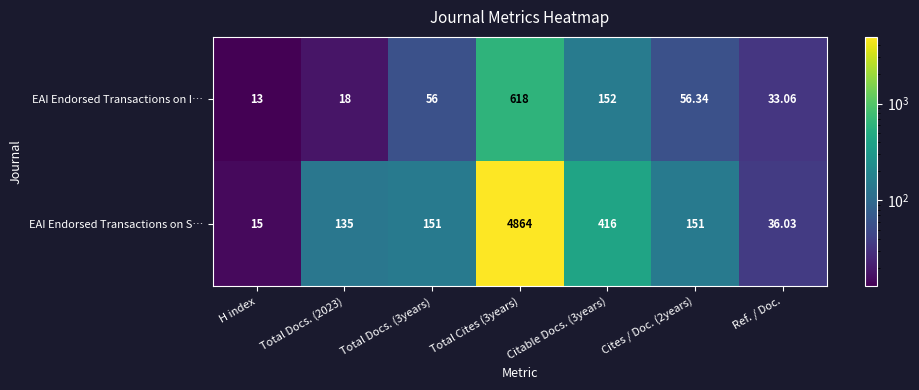

Between Total Docs. (2023) and Cites / Doc. (2years), which series saw the biggest shift?

EAI Endorsed Transactions on I…